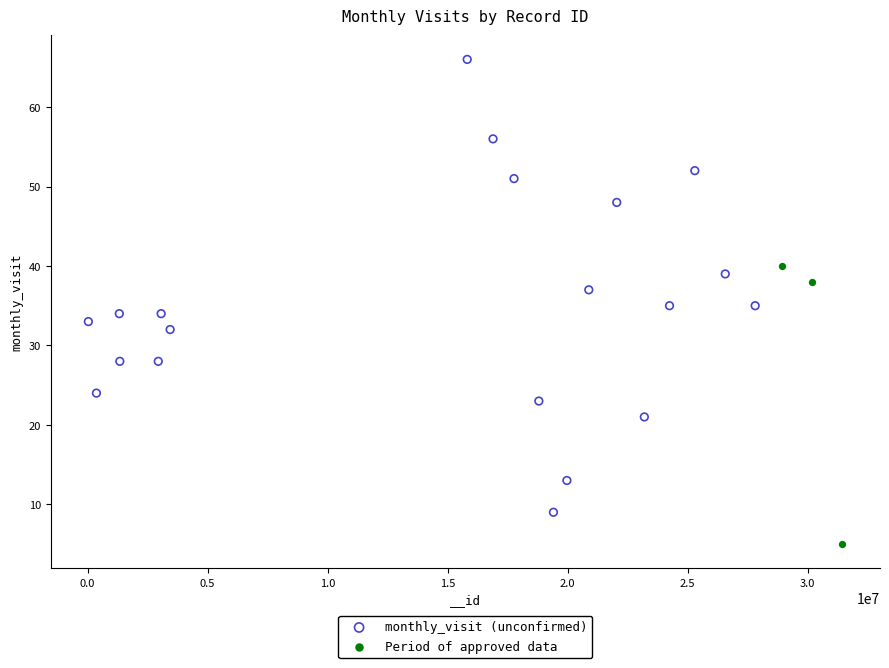

Which series reaches the minimum Y coordinate?

Period of approved data